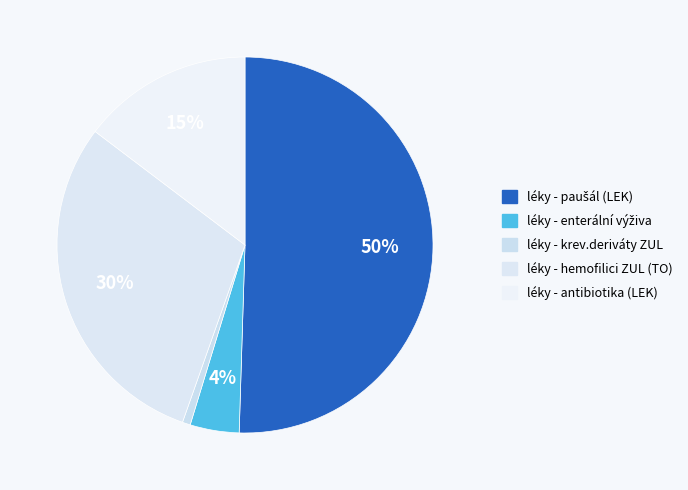

To the nearest percent, what is the combined percentage of léky - krev.deriváty ZUL and léky - antibiotika (LEK)?

15%